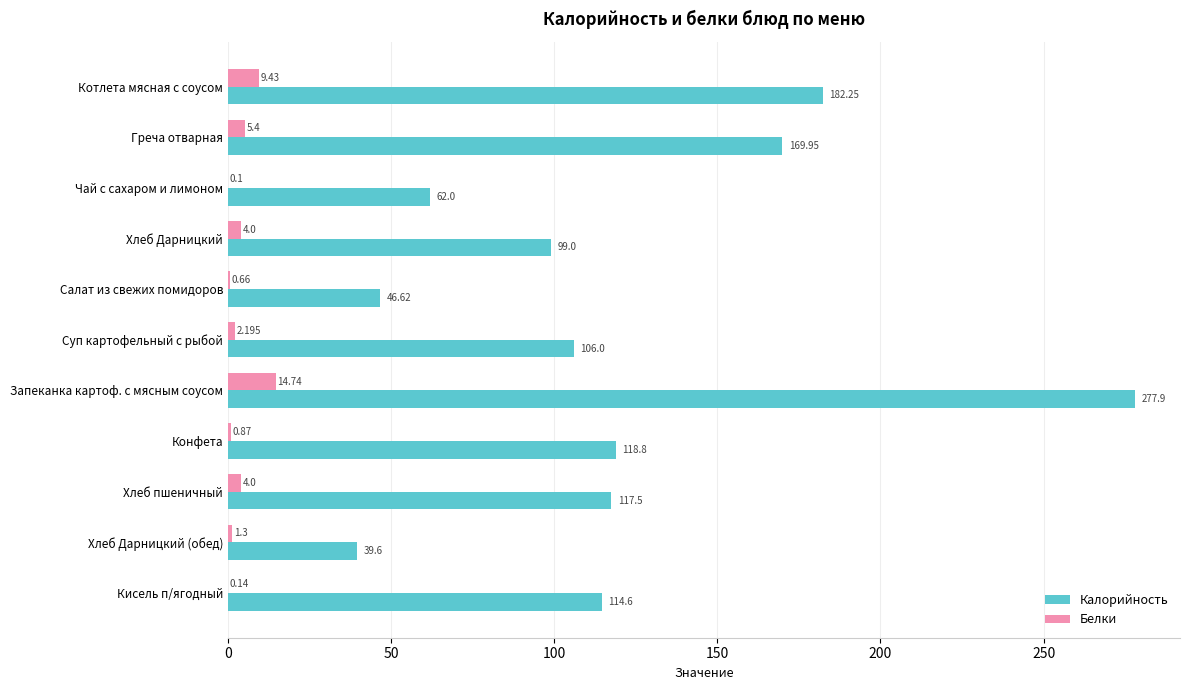

At which label is Белки closest to 7?

Греча отварная